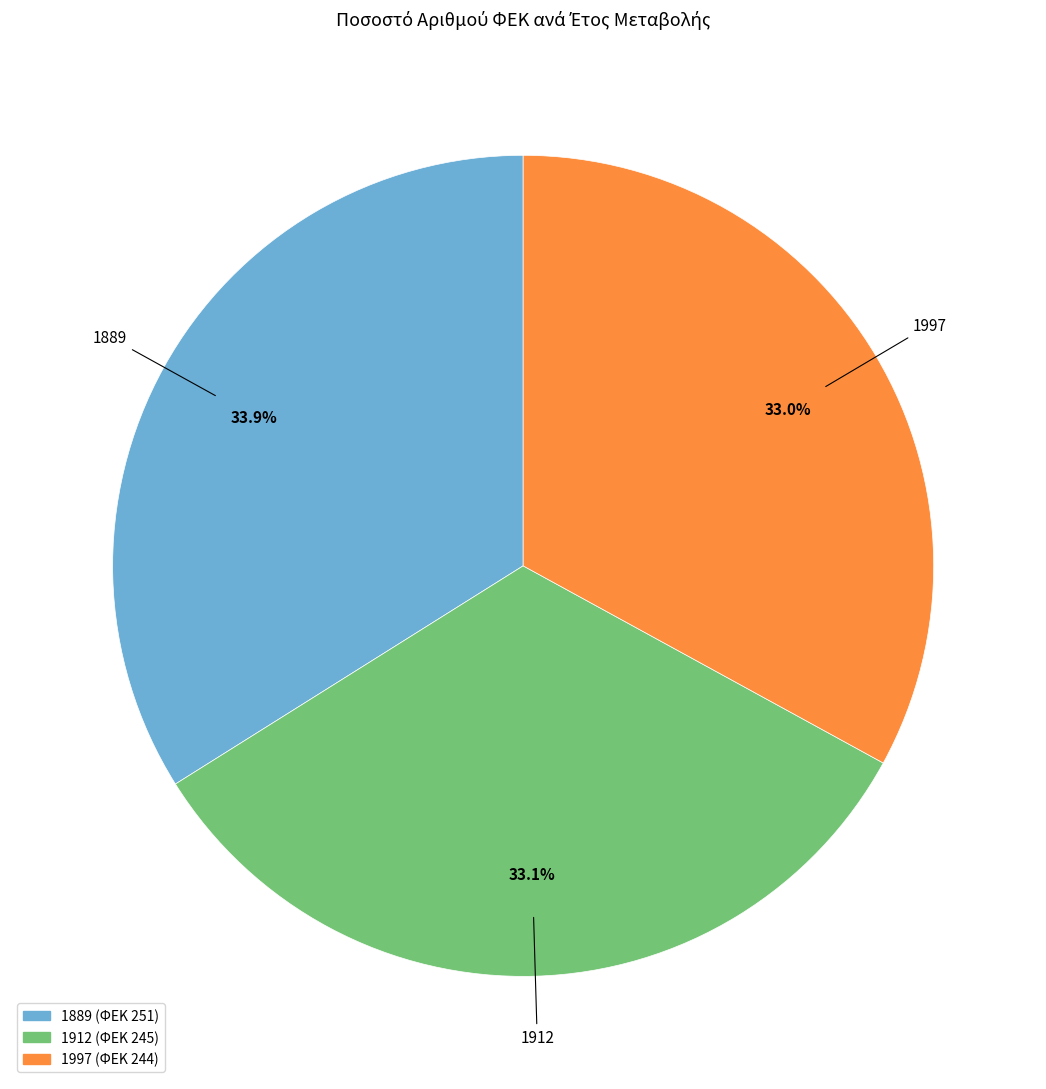

What percentage is the 1997 slice, to the nearest percent?

33%